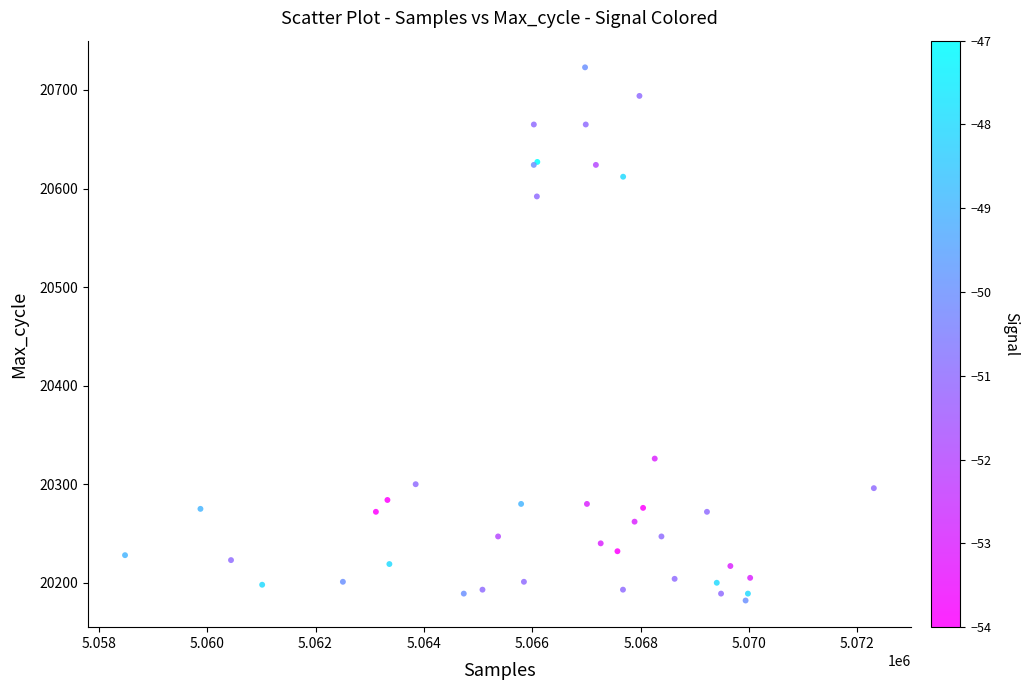

What Y value in the scatter plot is closest to 20452?

20326